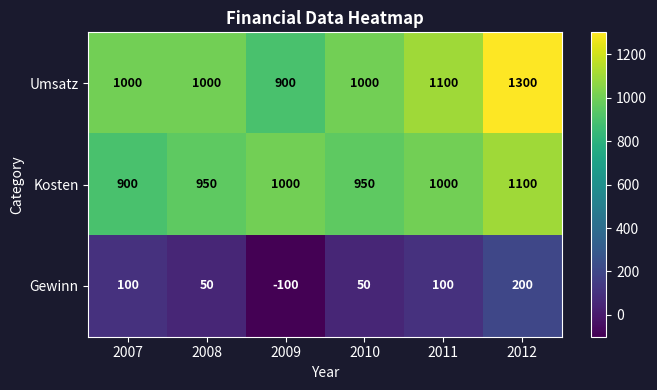

At which label is Umsatz closest to 1100?

2011